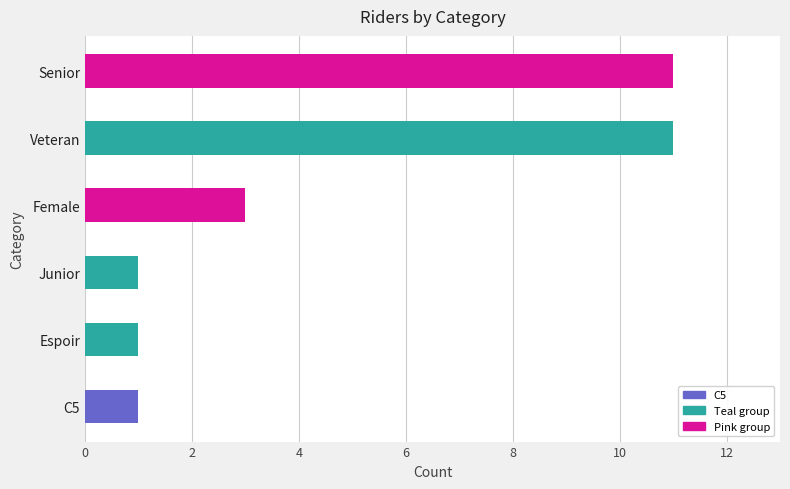

What is the sum of all values?

28